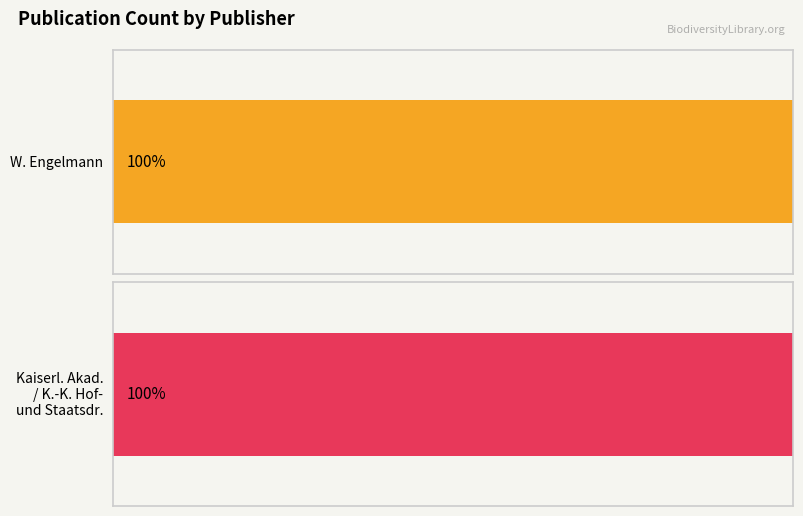

What is the sum of all W. Engelmann values?

3718